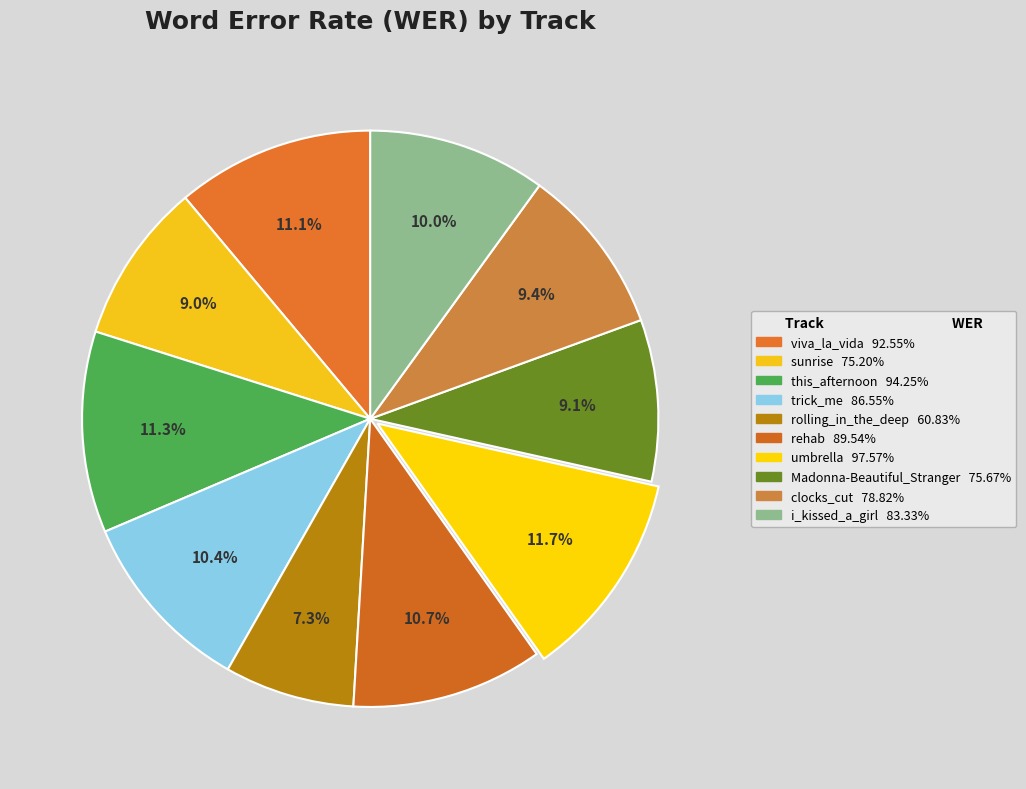

Which has a higher value, umbrella or clocks_cut?

umbrella